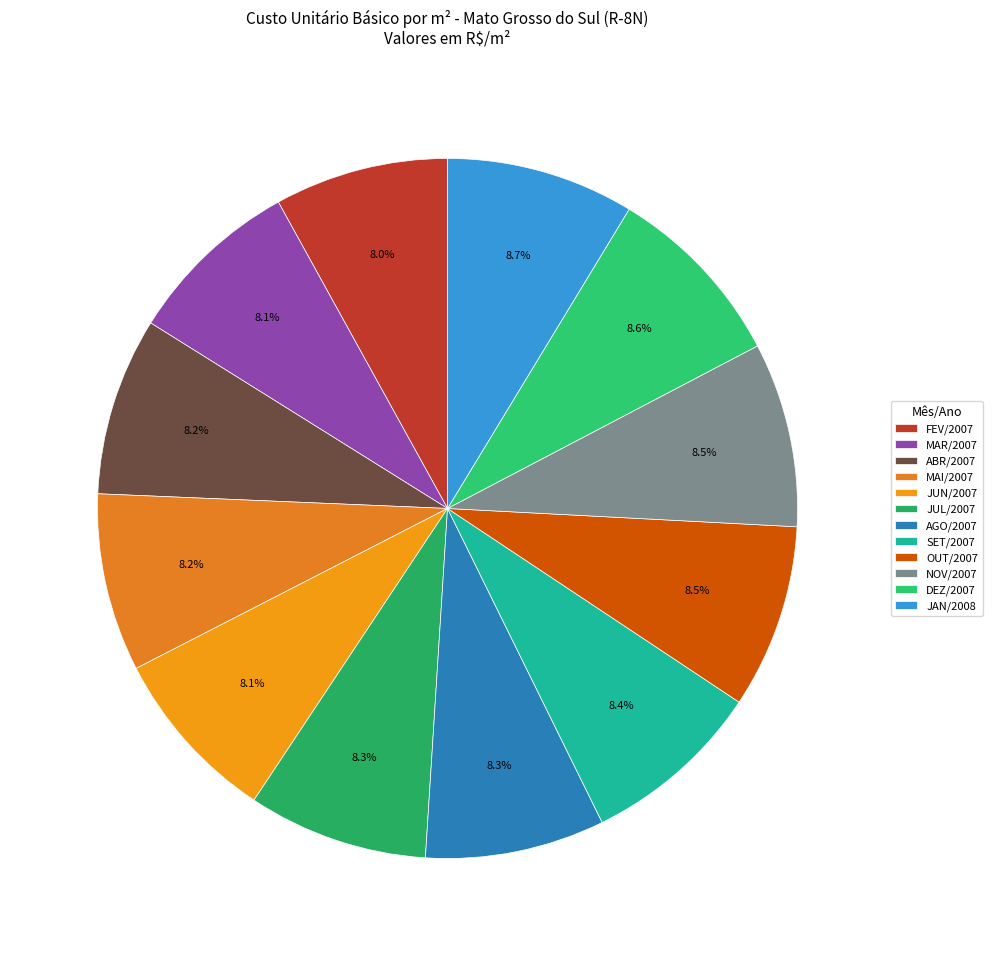

Count the number of slices in the pie.

12